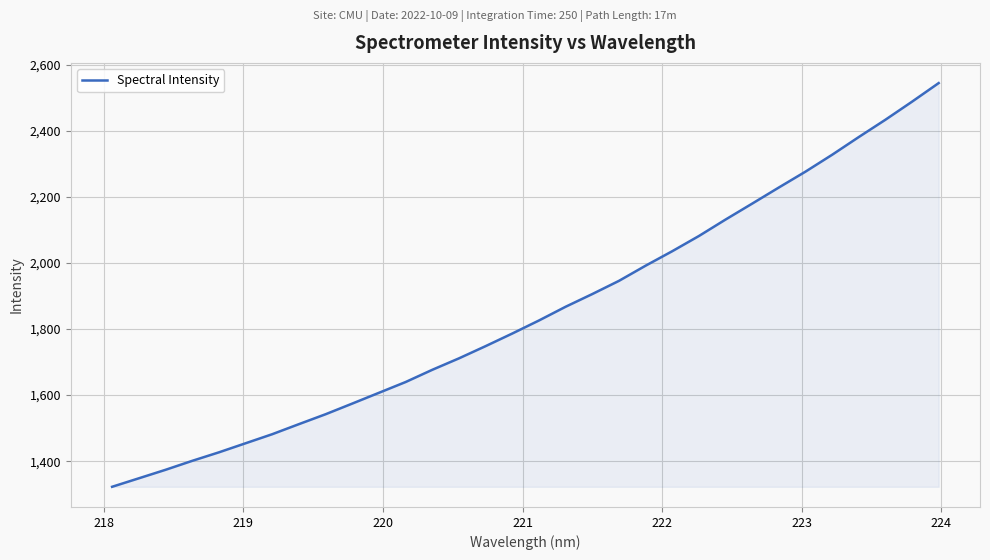

What is the difference between the maximum and minimum values?

1221.6